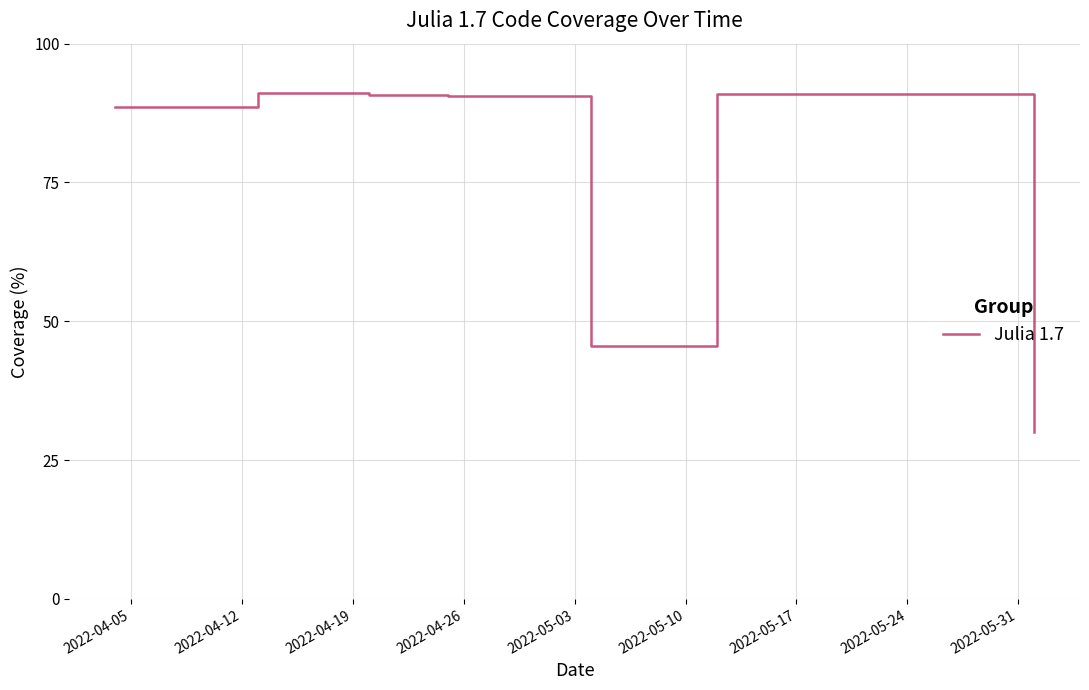

What is the maximum value shown in the chart?

91.2